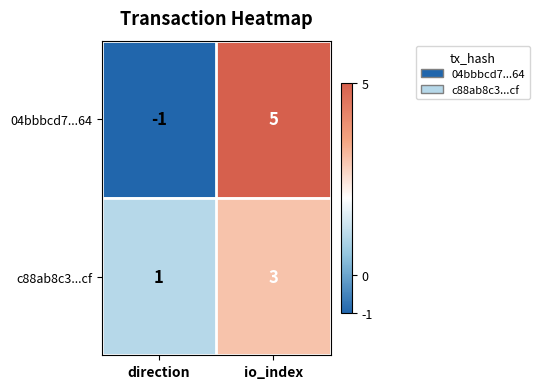

What is the highest value of the c88ab8c3...cf series?

3